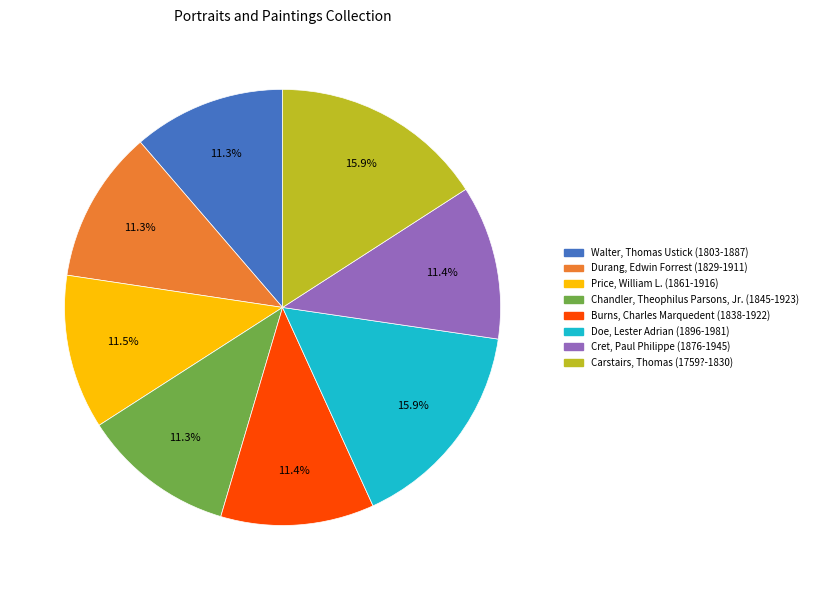

Is it true that Price, William L. (1861-1916) is 1% of the pie?

False